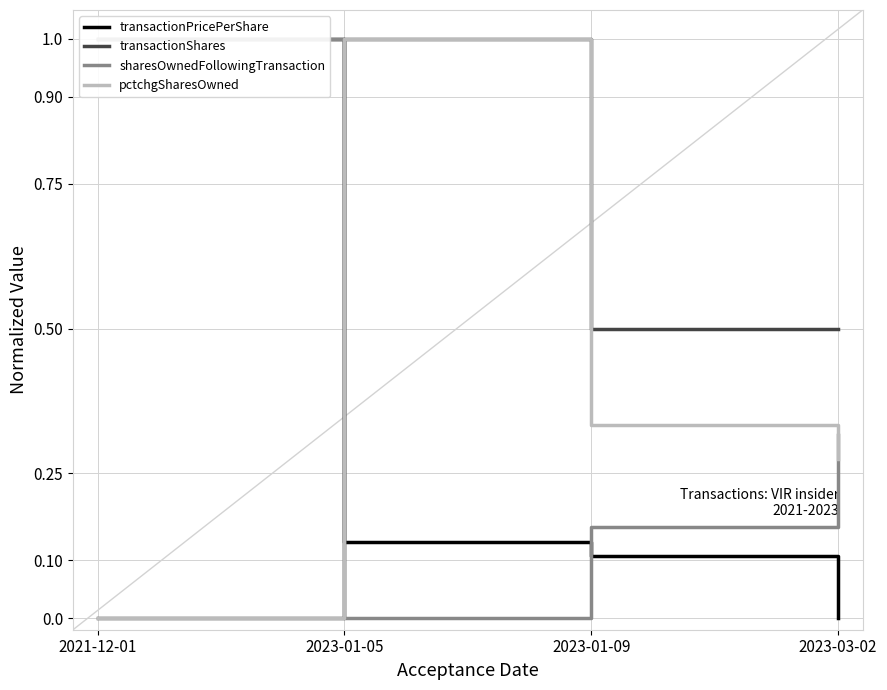

True or false: transactionPricePerShare has a value of 1.0 at 2021-12-01.

True